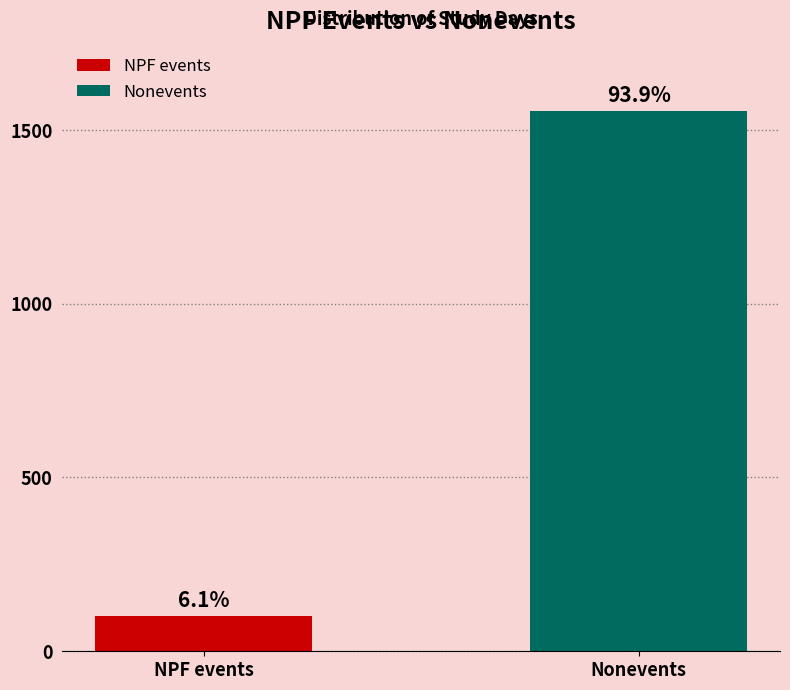

What are all the series names shown in the legend?

NPF events, Nonevents